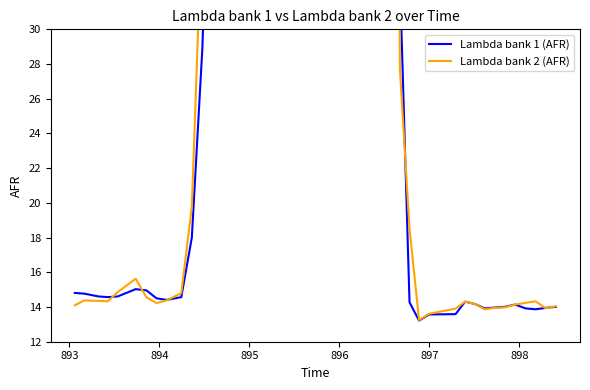

What is the minimum value for Lambda bank 1 (AFR)?

13.2